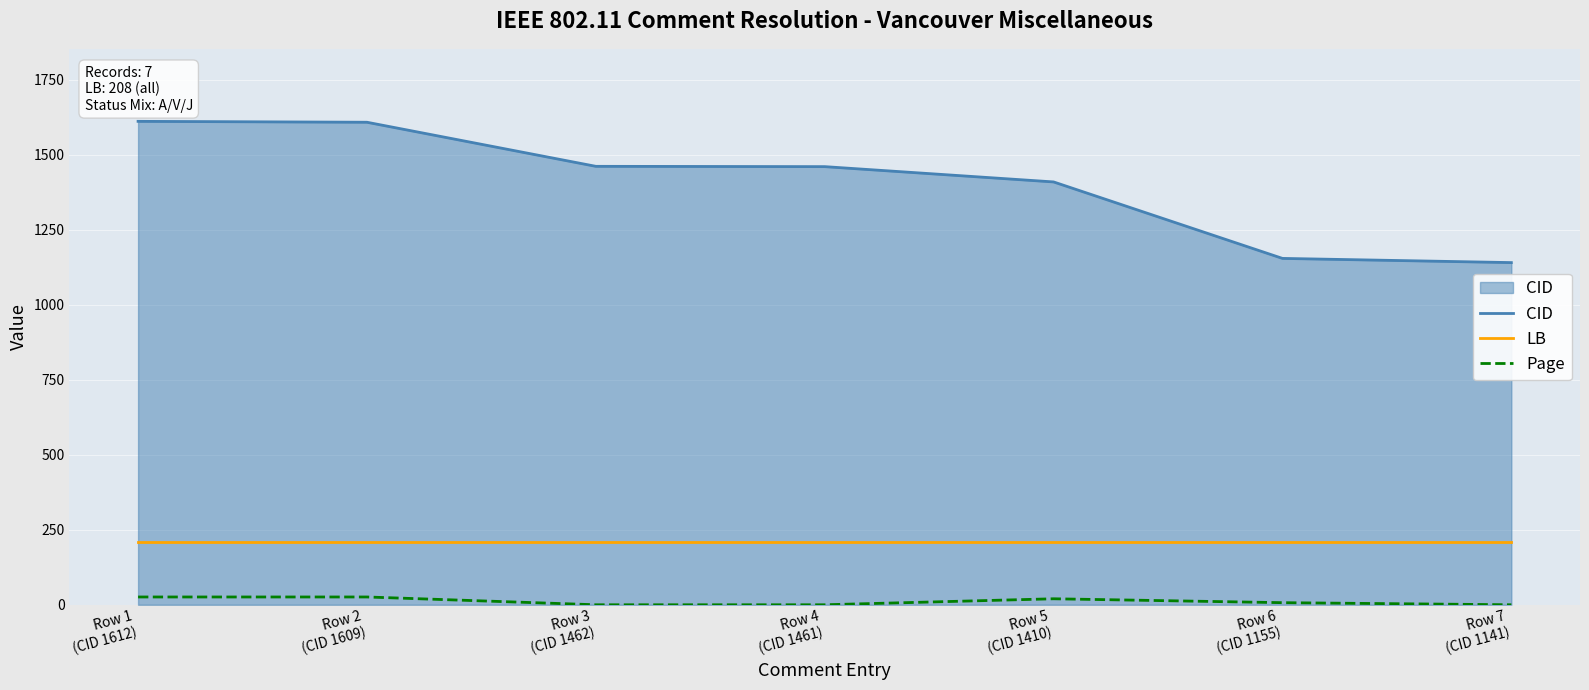

What is the difference between the highest and lowest values at Row 4
(CID 1461)?

1461